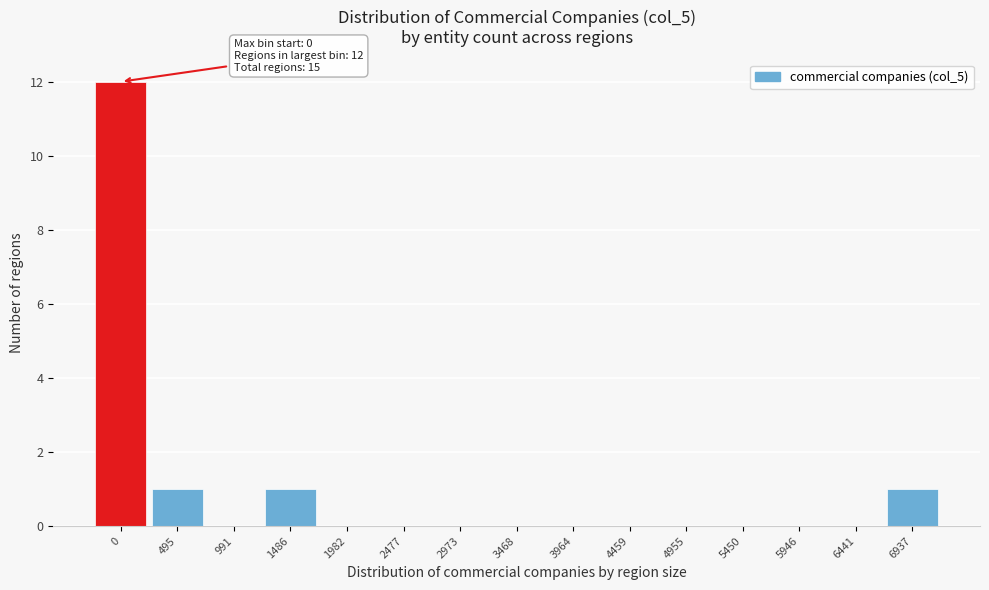

Reading right to left, list all the values displayed in this chart.

6937=1	6441=0	5946=0	5450=0	4955=0	4459=0	3964=0	3468=0	2973=0	2477=0	1982=0	1486=1	991=0	495=1	0=12